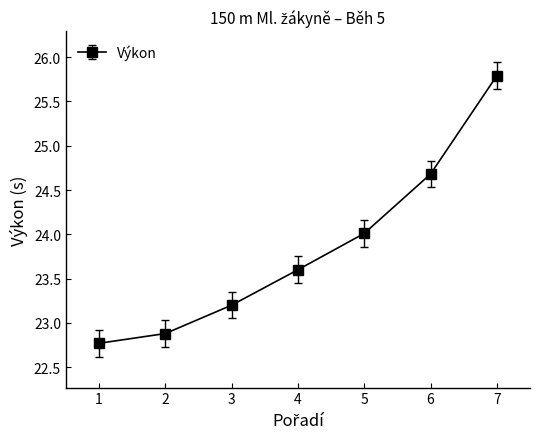

Rank the categories by value from lowest to highest.

1, 2, 3, 4, 5, 6, 7